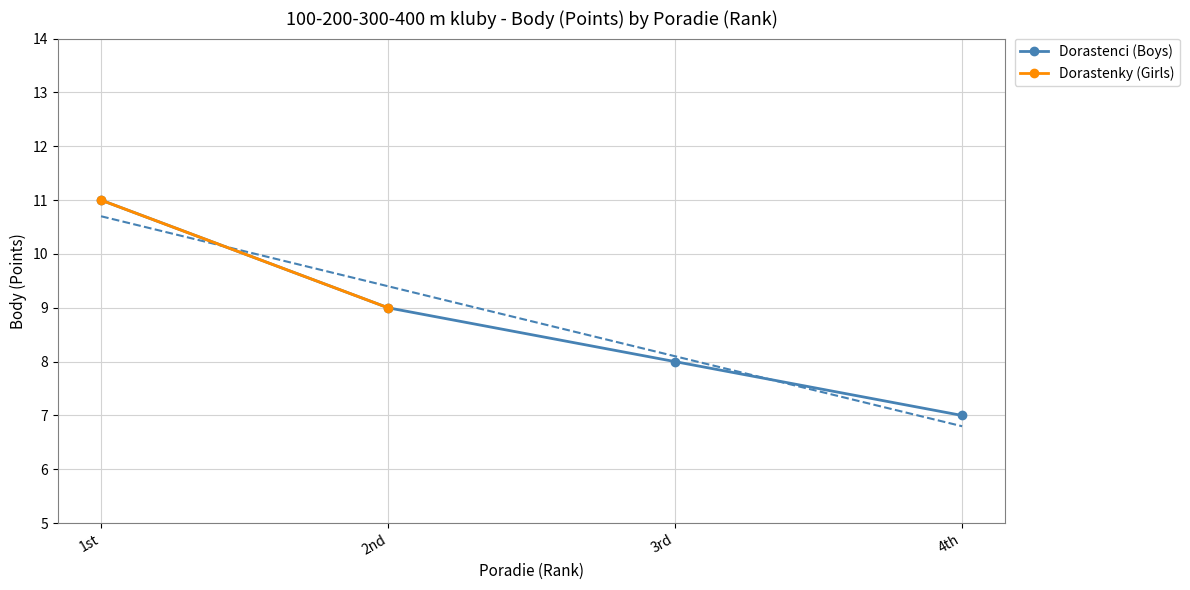

What is the average value?

9